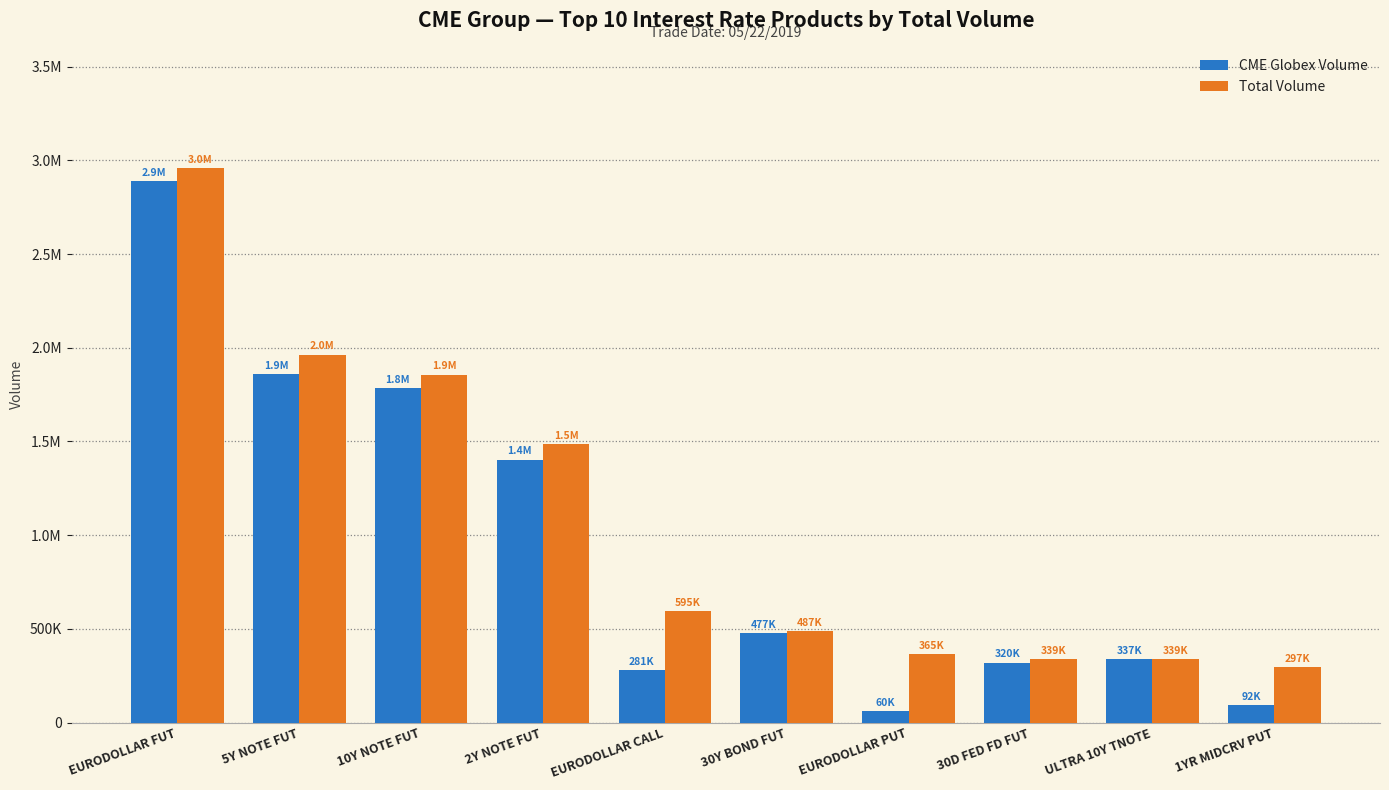

Which series has the largest total across all categories?

Total Volume